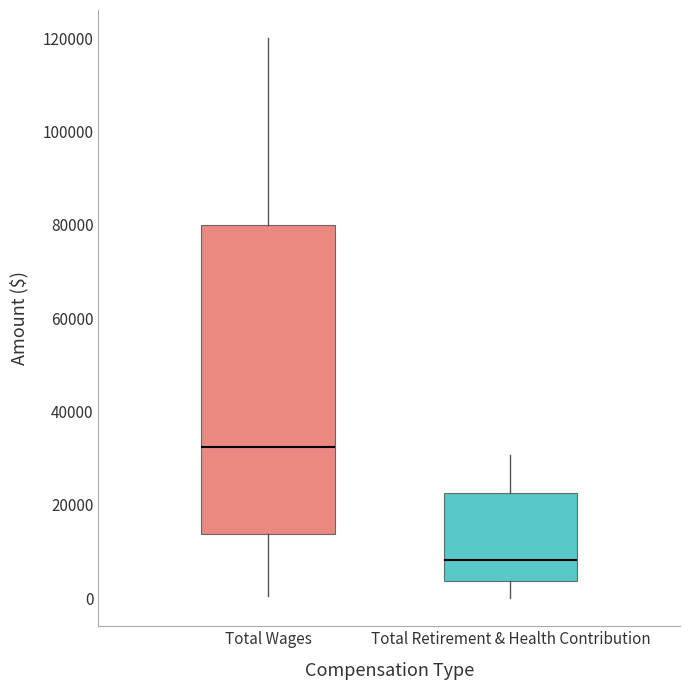

Which box is the tallest, from its lower edge to its upper edge?

Total Wages